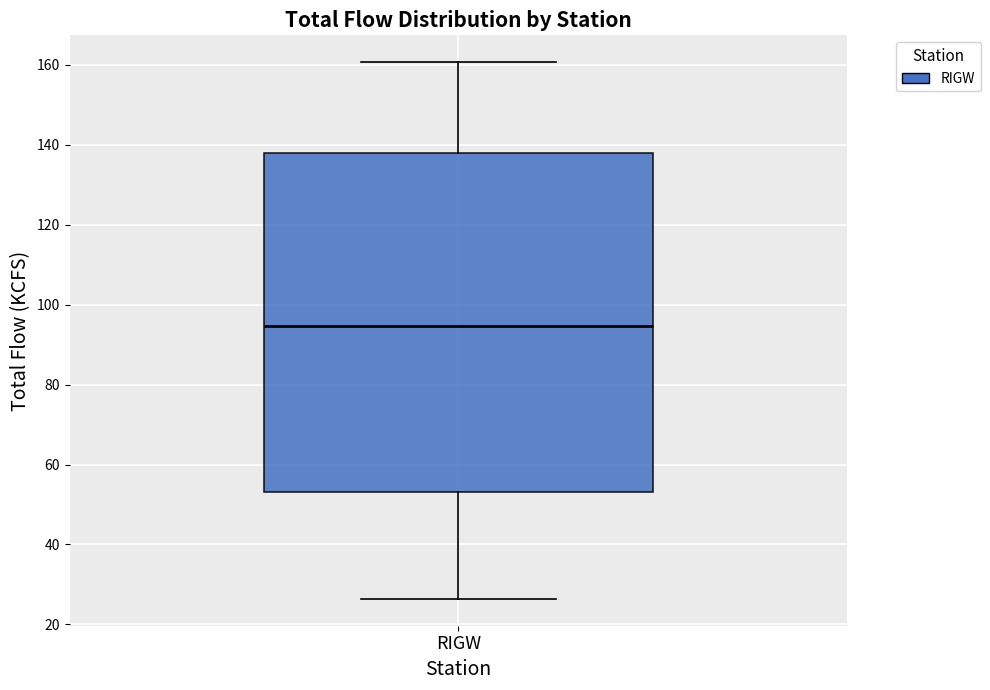

Where does the upper whisker of the box for RIGW end on the y-axis? The values are not printed on the chart, so give them approximately, as read against the axis.

160